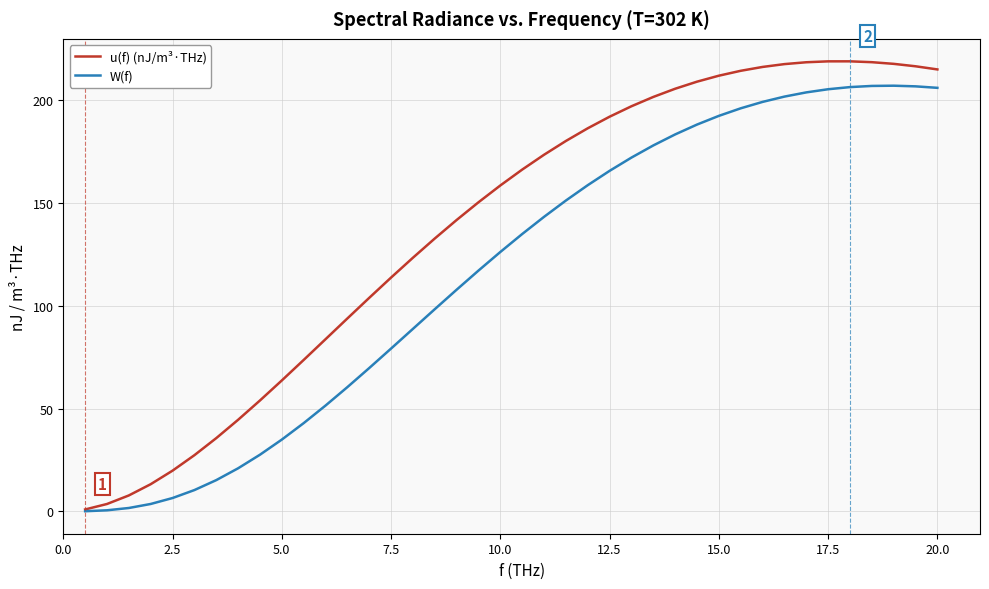

Count the number of data series in this chart.

2